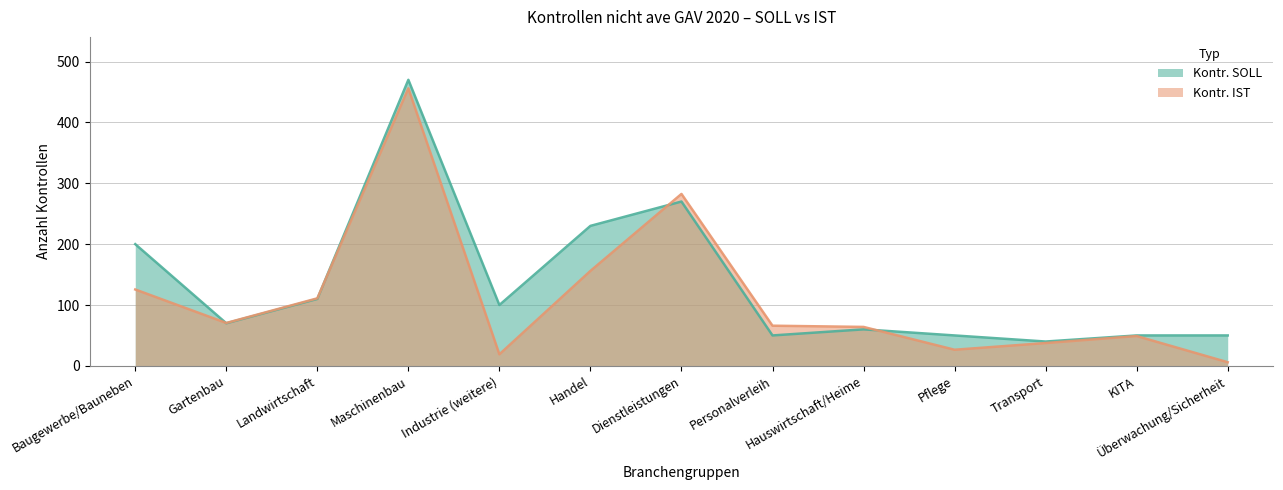

Is it true that Kontr. SOLL equals 63.3 at Handel?

False